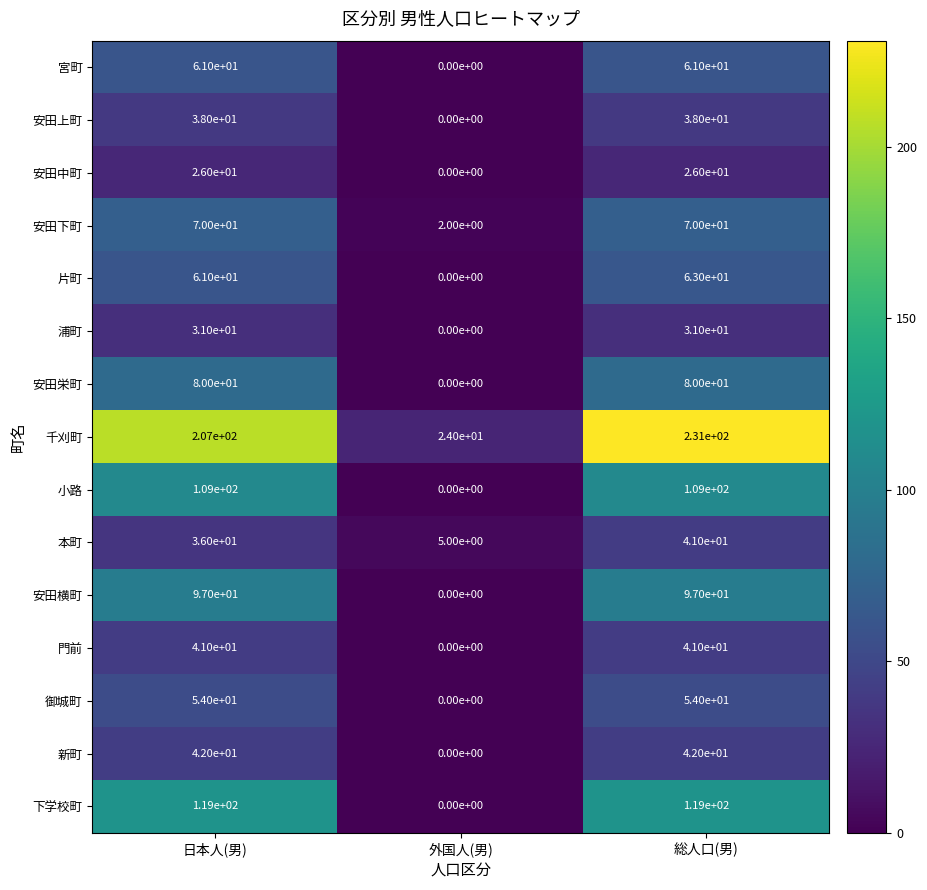

True or false: 御城町 has a value of 54 at 日本人(男).

True